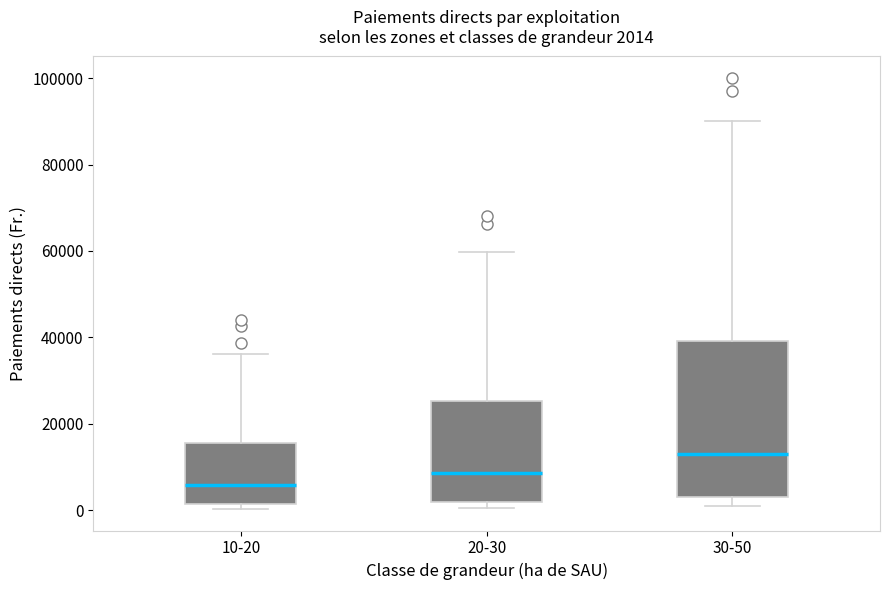

Which box's median line is the lowest?

10-20